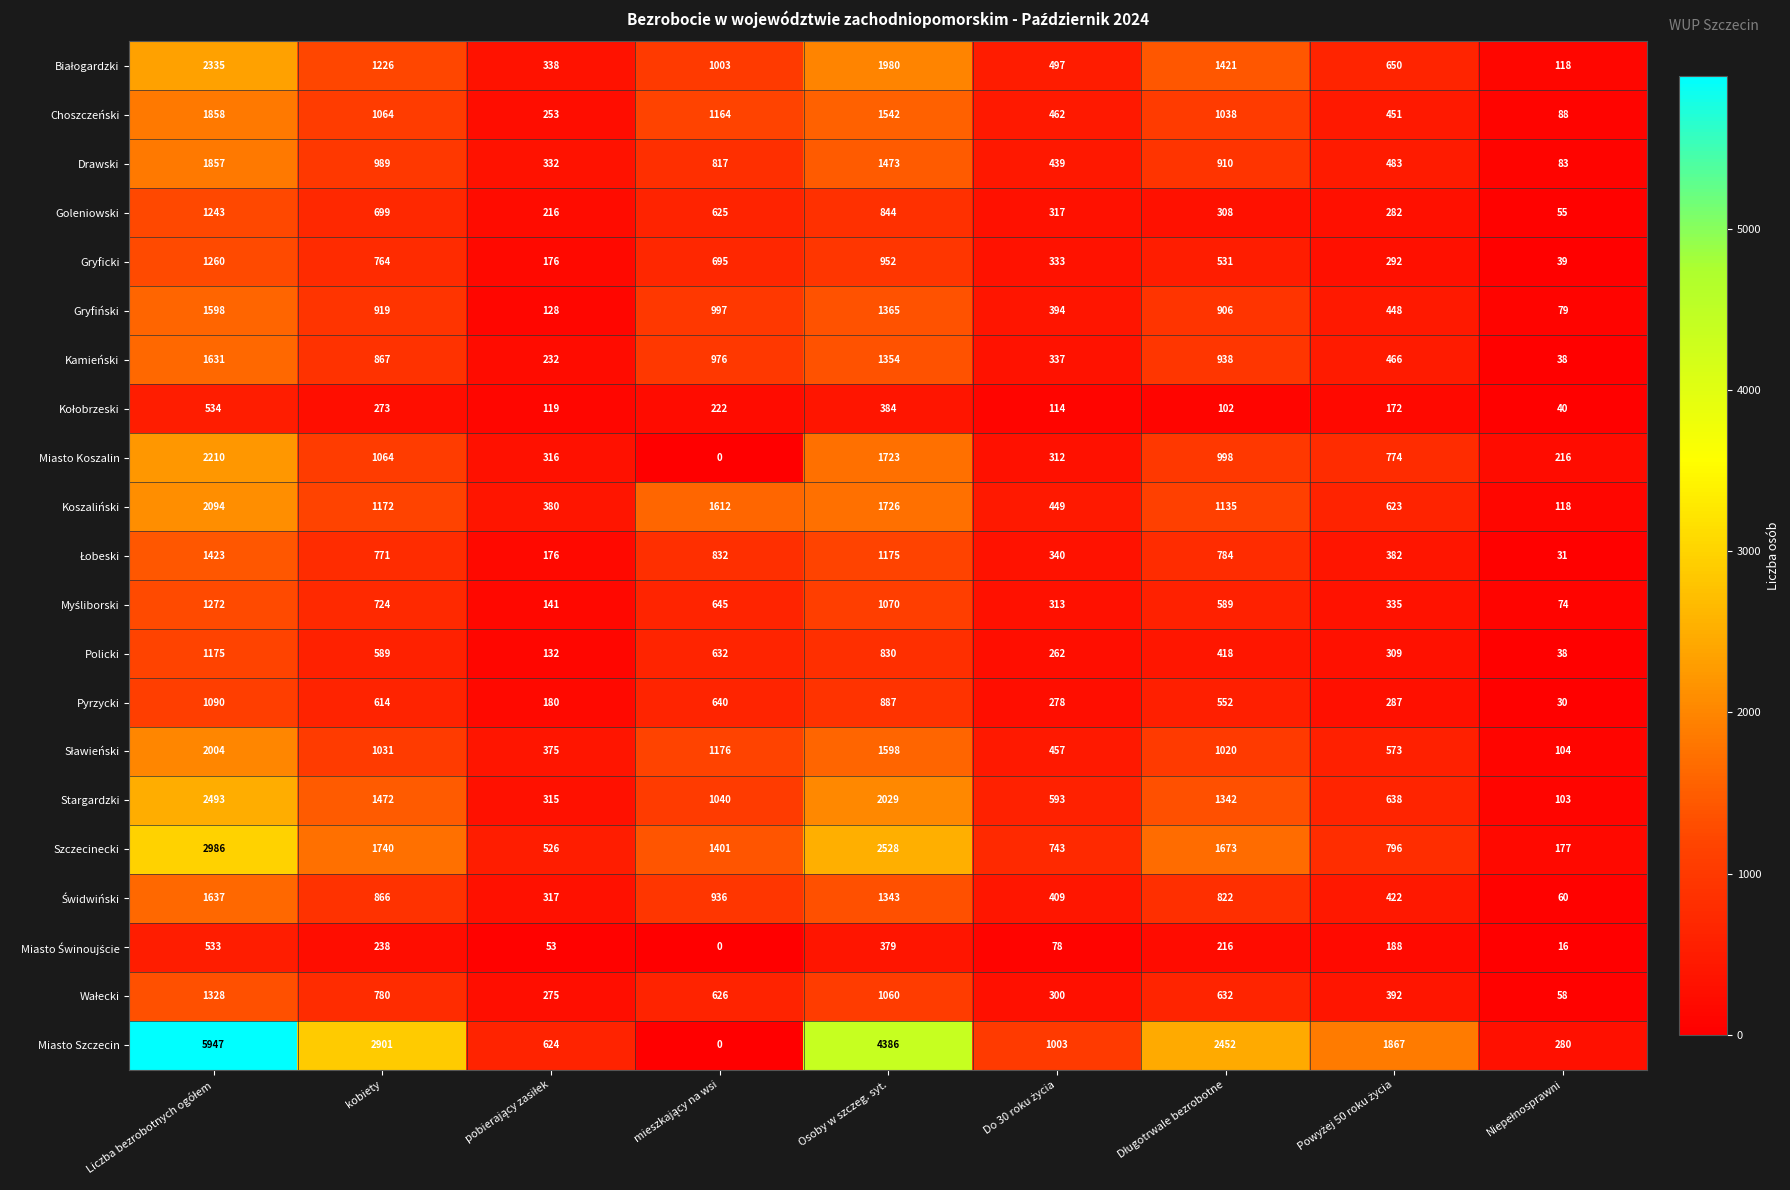

What is the maximum value for Gryficki?

1260